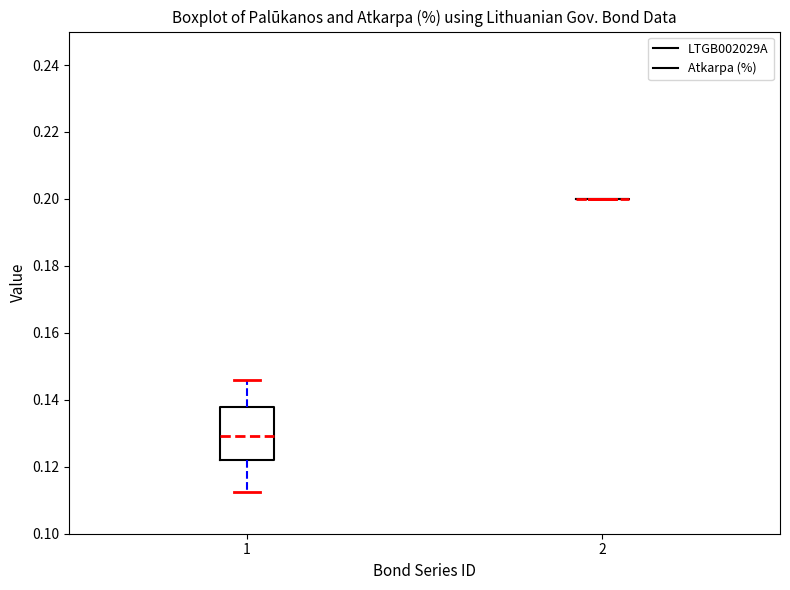

Reading left to right, read every box against the y-axis: the position of its median line, the range the box covers, and the ends of its whiskers. The values are not printed on the chart, so give them approximately, as read against the axis.

1: median 0.130, box 0.122 to 0.138, whiskers 0.112 to 0.146
2: box collapsed to a line at 0.200, whiskers 0.200 to 0.200